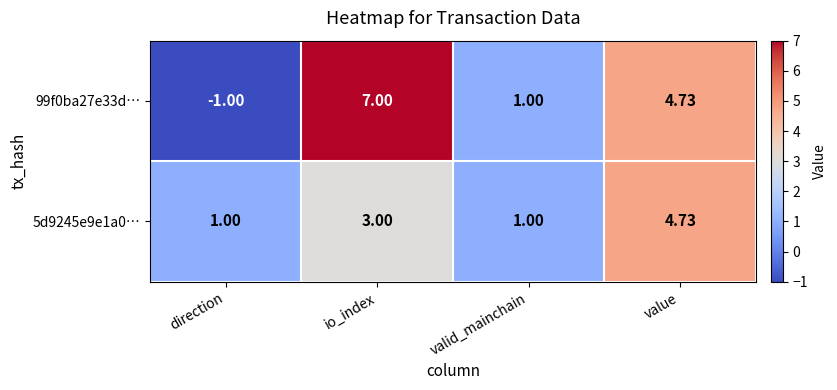

At which label is 99f0ba27e33d… closest to 3?

value